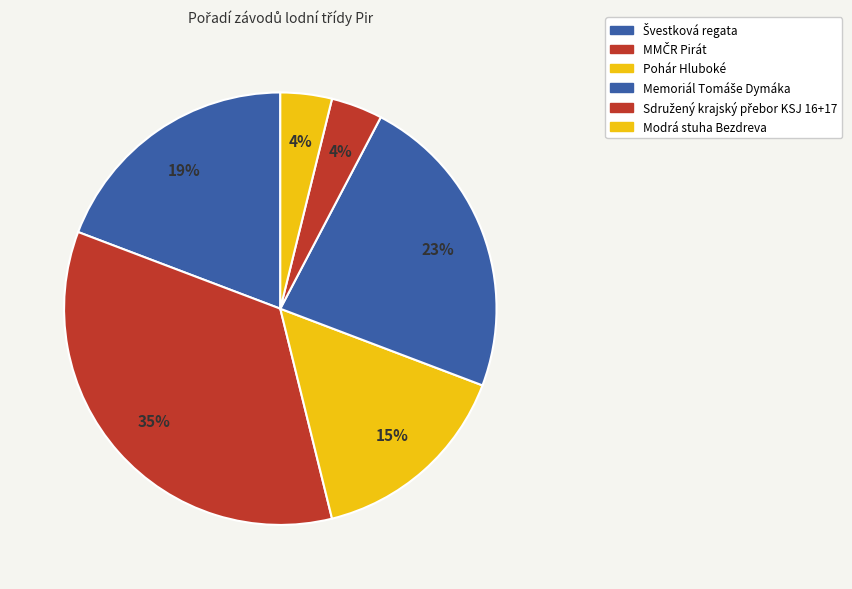

To the nearest percent, what is the combined percentage of Švestková regata and Modrá stuha Bezdreva?

23%